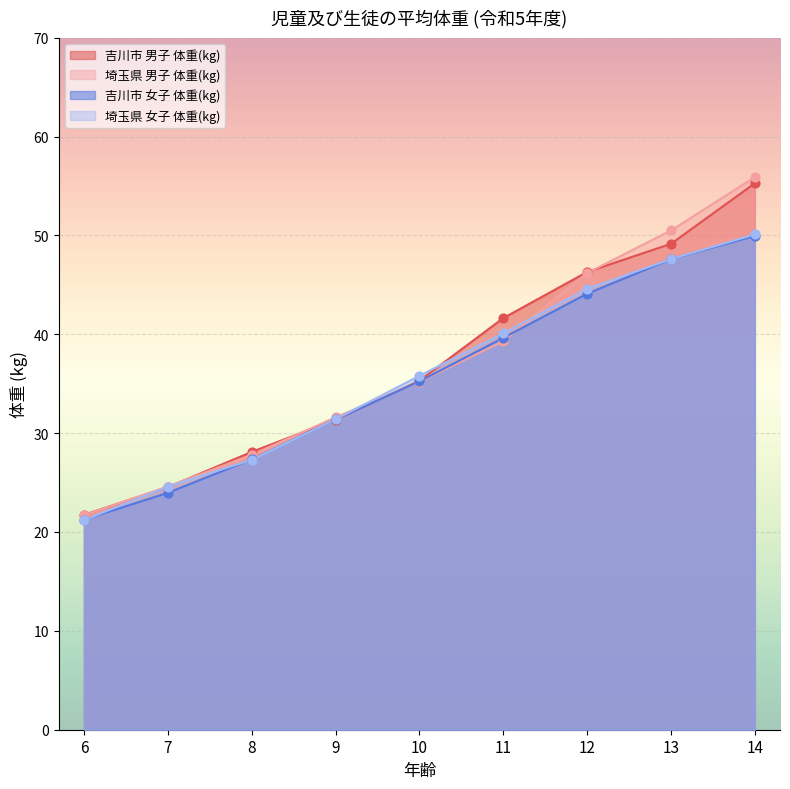

Which series has the widest spread of Y values?

埼玉県 男子 体重(kg)